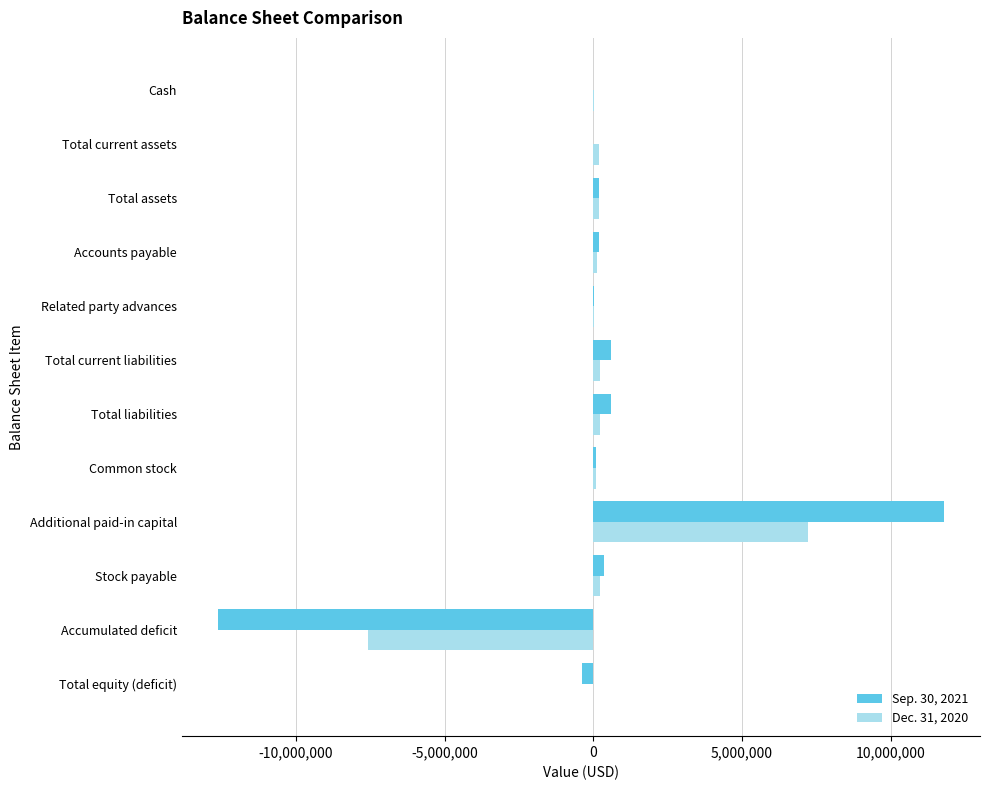

The Dec. 31, 2020 series shows -7583538 at Accumulated deficit. True or false?

True